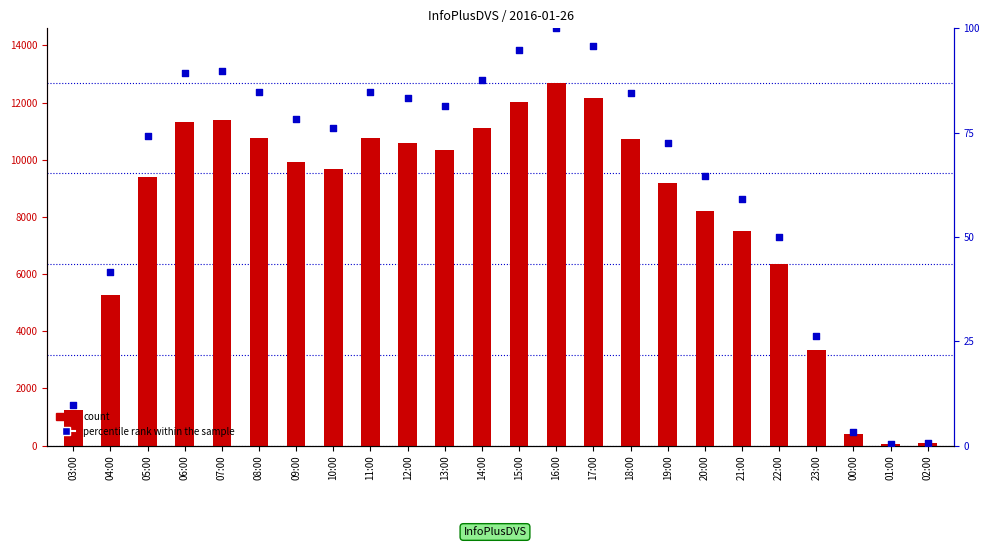

Which series reaches the minimum Y coordinate?

percentile rank within the sample